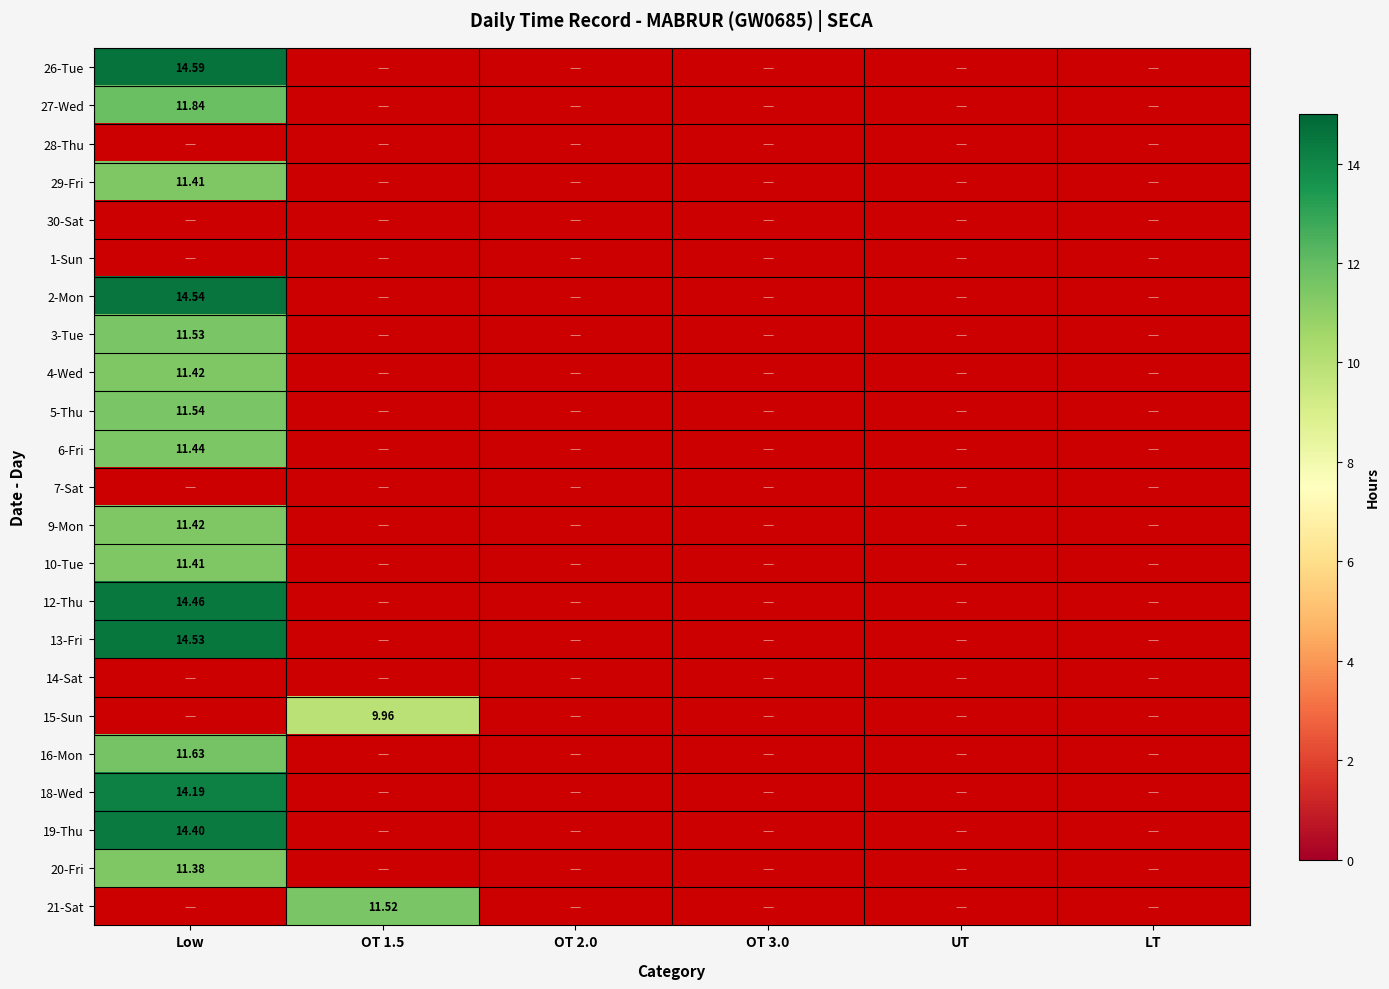

What is the smallest value displayed?

10.0